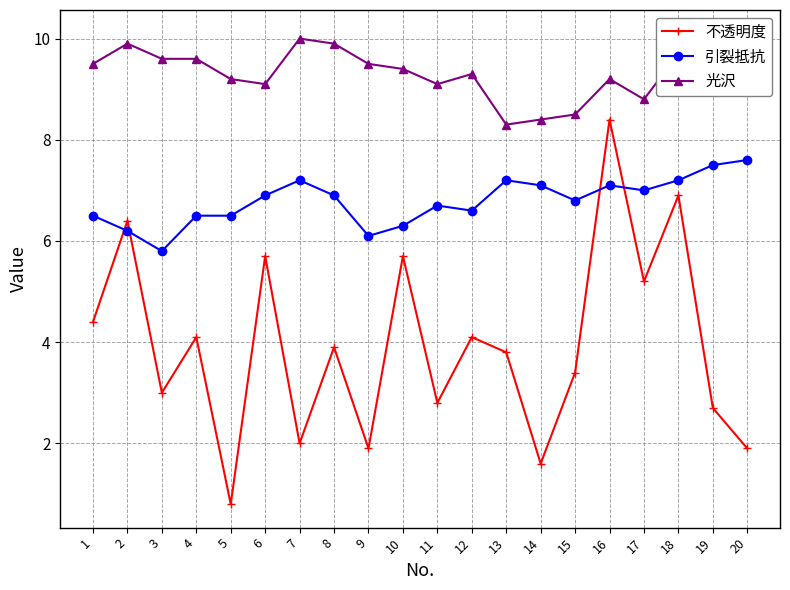

Read the 不透明度 value at 1.

4.4